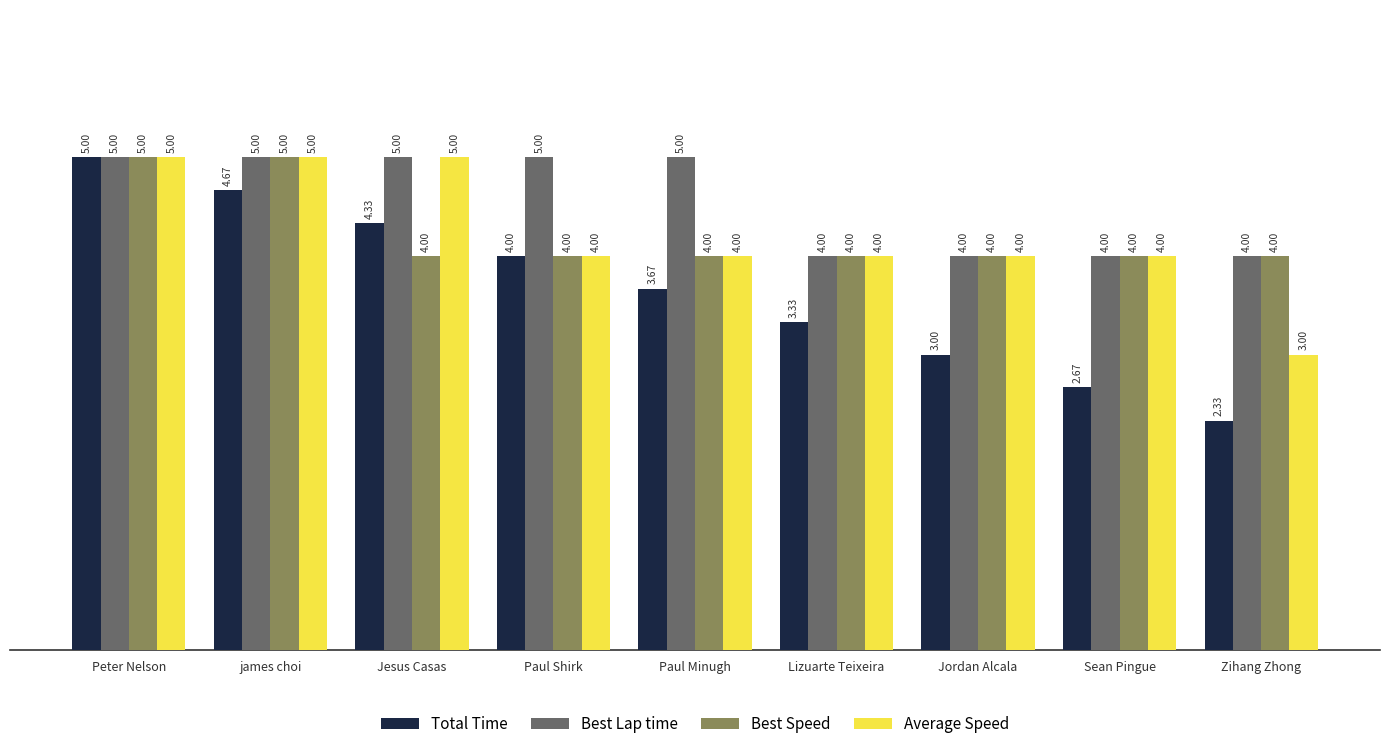

The Best Lap time series shows 1.6 at Jordan Alcala. True or false?

False